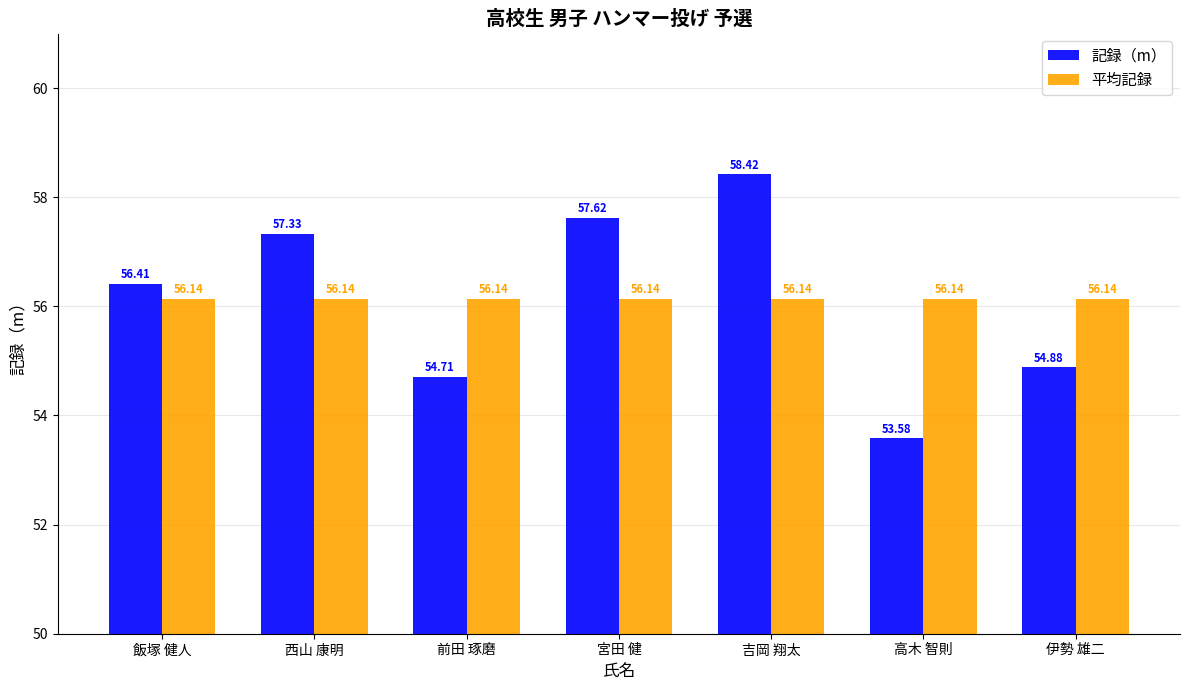

Where is 記録（m） nearest to the value 56?

飯塚 健人